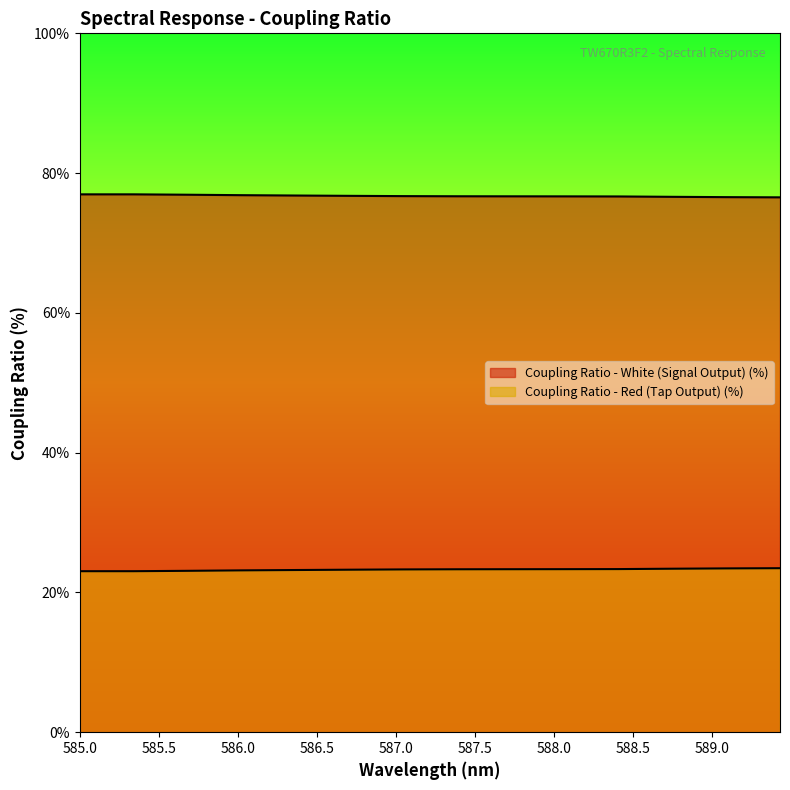

What position from the right is 586.703?

9